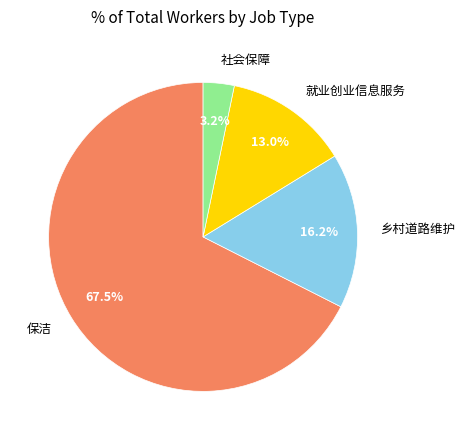

To the nearest percent, what is the average slice percentage?

25%